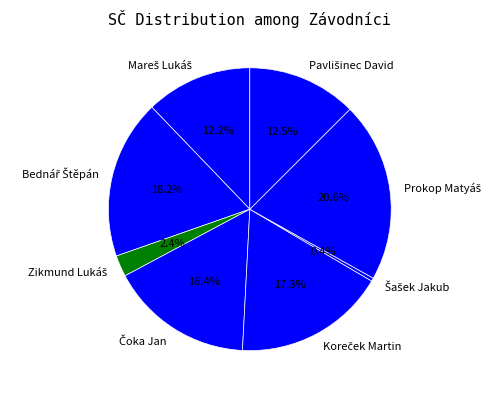

Is there a majority slice in this chart?

No